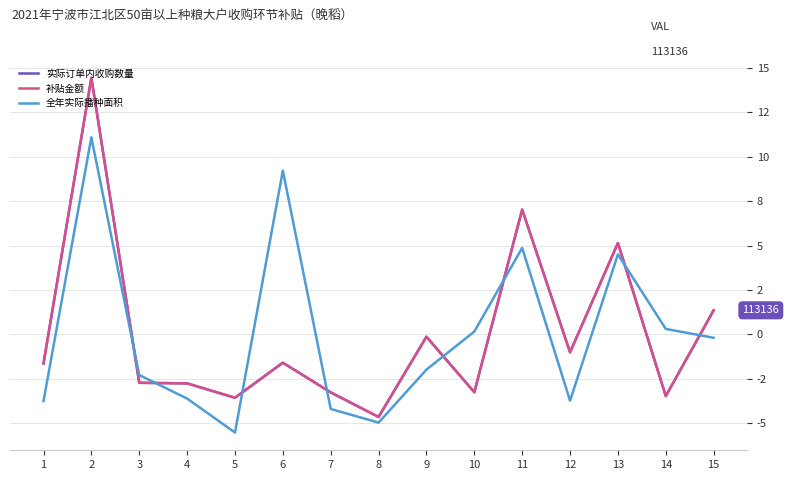

Does the chart have visible grid lines?

Yes